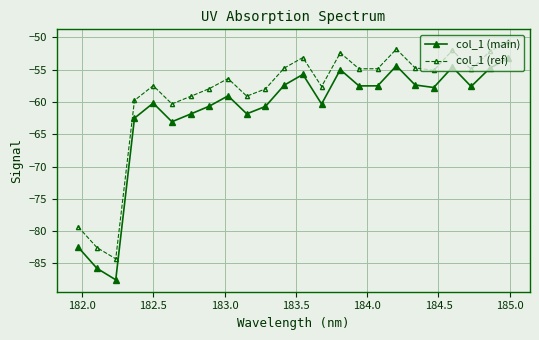

In col_1 (ref), how many points are higher than both neighbors (excluding endpoints)?

6